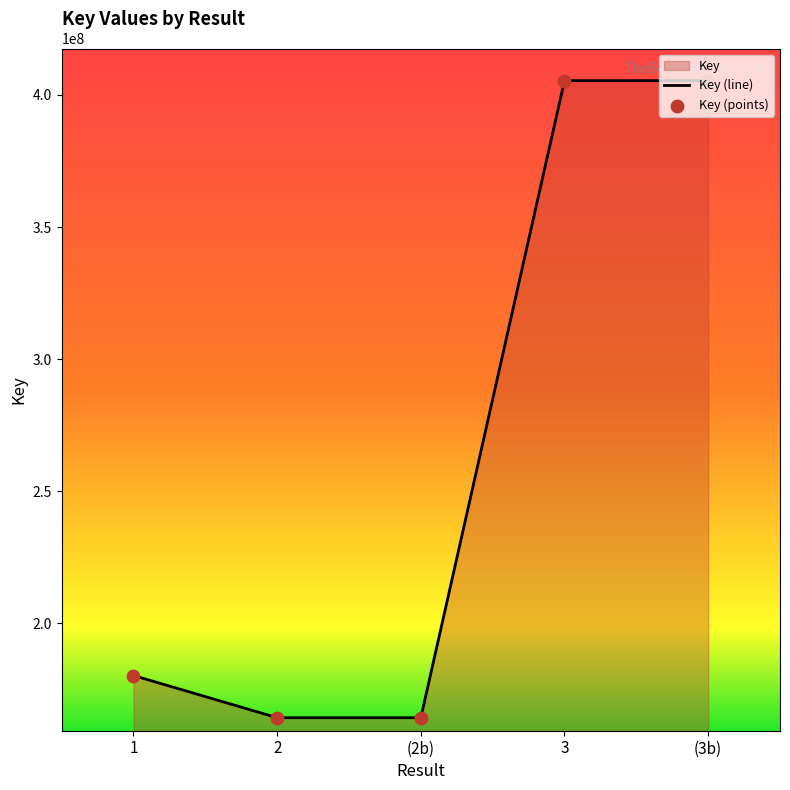

Which series has the largest Y range (max minus min)?

Key (line)